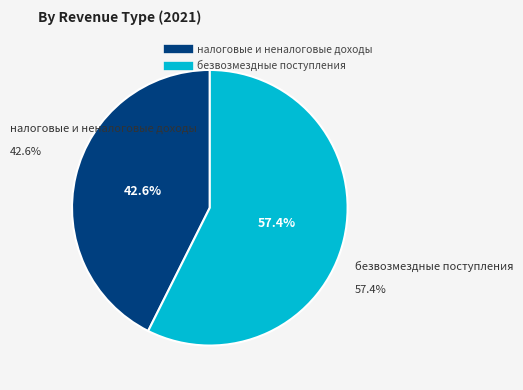

Is налоговые и неналоговые доходы the majority of the pie?

No